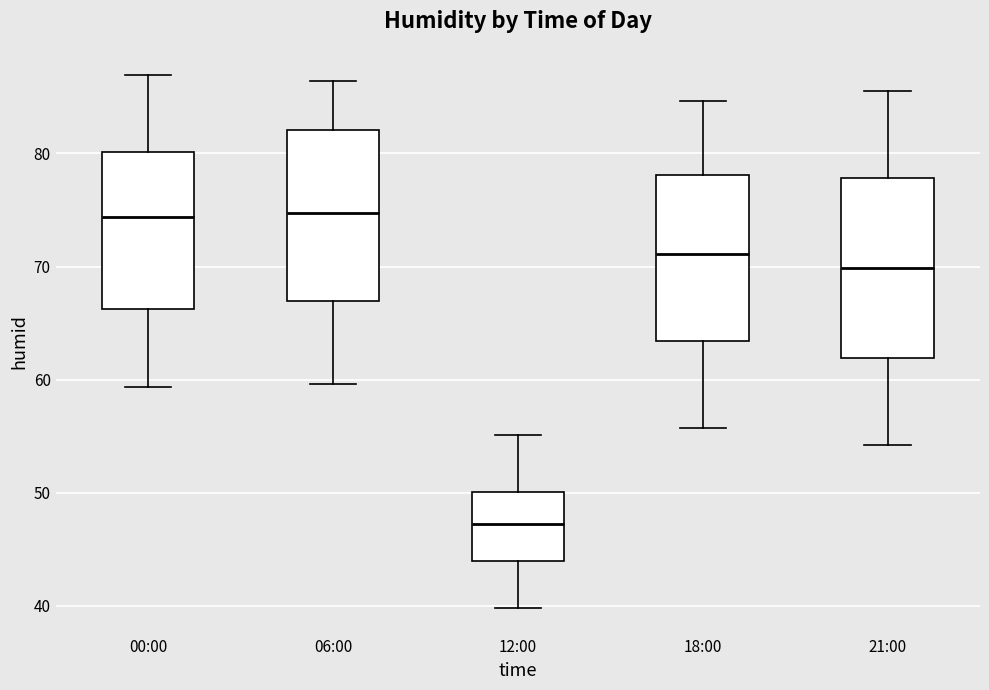

Reading left to right, transcribe this box plot: for each box, give where its median line is, the range the box spans, and where its two whiskers end, as read against the y-axis. The values are not printed on the chart, so give them approximately, as read against the axis.

00:00: median 74, box 66 to 80, whiskers 59 to 87
06:00: median 75, box 67 to 82, whiskers 60 to 86
12:00: median 47, box 44 to 50, whiskers 40 to 55
18:00: median 71, box 63 to 78, whiskers 56 to 85
21:00: median 70, box 62 to 78, whiskers 54 to 86